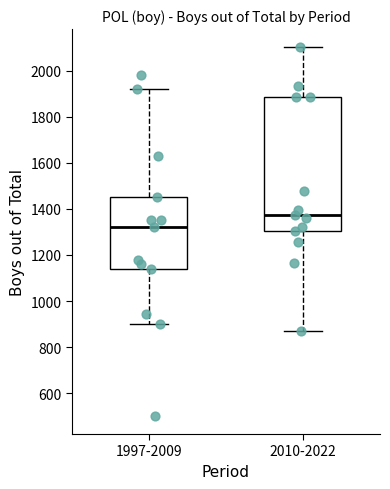

Which box is the tallest, from its lower edge to its upper edge?

2010-2022